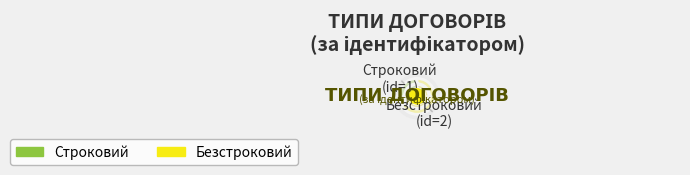

The Строковий slice represents 33% of the pie. True or false?

True